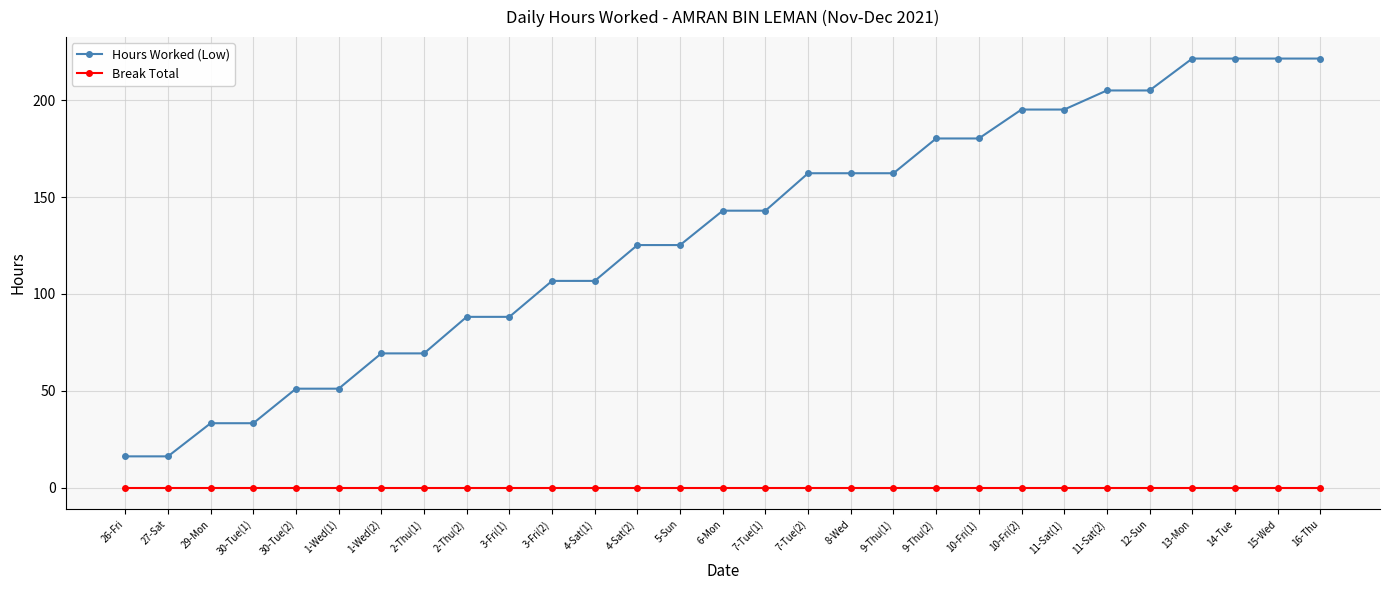

Which series changed the most between 9-Thu(2) and 11-Sat(2)?

Hours Worked (Low)